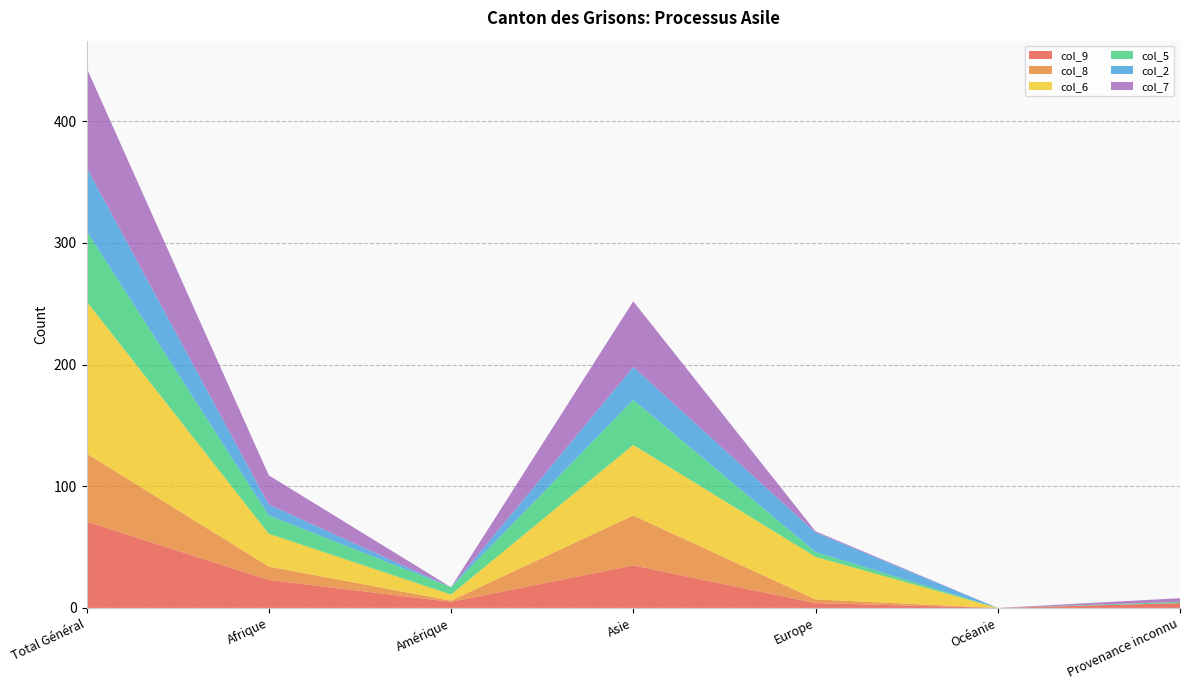

Reading right to left, what are all the values shown in this chart?

col_9: Provenance inconnu=4	Océanie=0	Europe=4	Asie=35	Amérique=5	Afrique=23	Total Général=71
col_8: Provenance inconnu=0	Océanie=0	Europe=3	Asie=41	Amérique=1	Afrique=11	Total Général=56
col_6: Provenance inconnu=0	Océanie=0	Europe=35	Asie=58	Amérique=5	Afrique=27	Total Général=125
col_5: Provenance inconnu=1	Océanie=0	Europe=4	Asie=37	Amérique=6	Afrique=15	Total Général=58
col_2: Provenance inconnu=0	Océanie=0	Europe=16	Asie=27	Amérique=0	Afrique=9	Total Général=52
col_7: Provenance inconnu=3	Océanie=0	Europe=1	Asie=54	Amérique=0	Afrique=24	Total Général=82